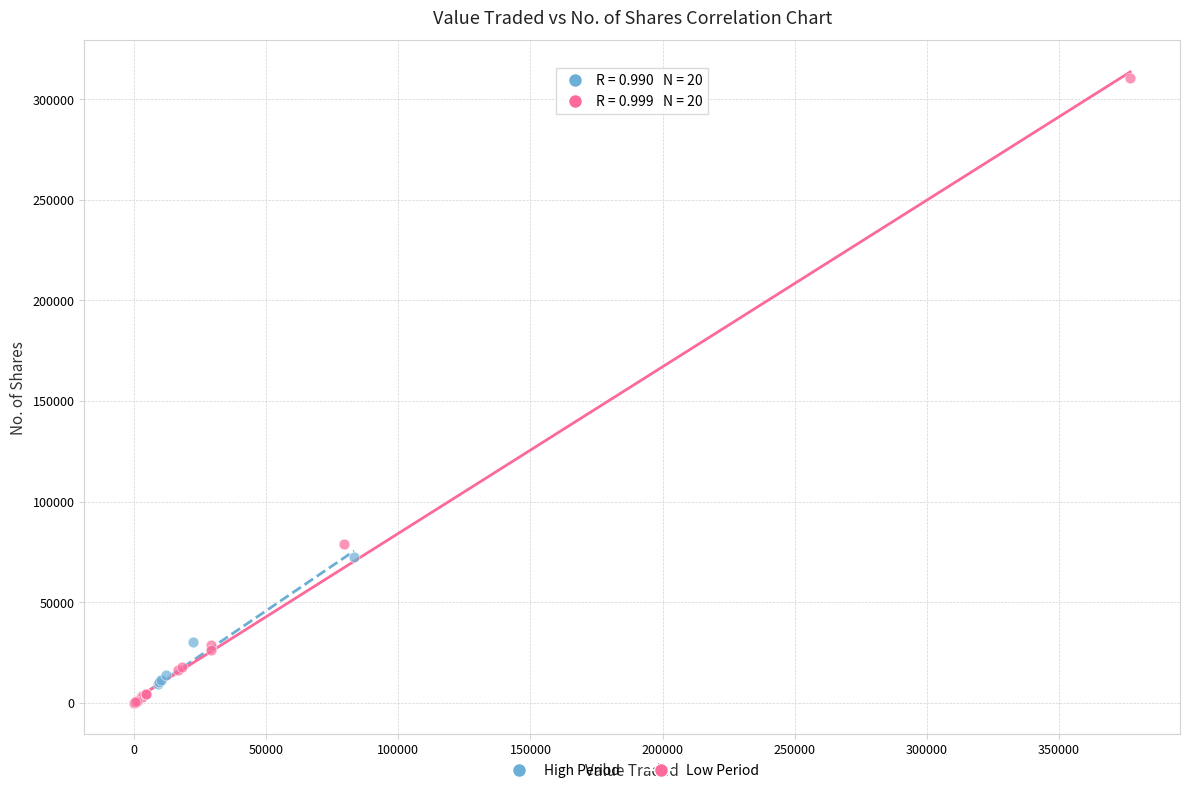

Which series reaches the maximum Y coordinate?

Low Period